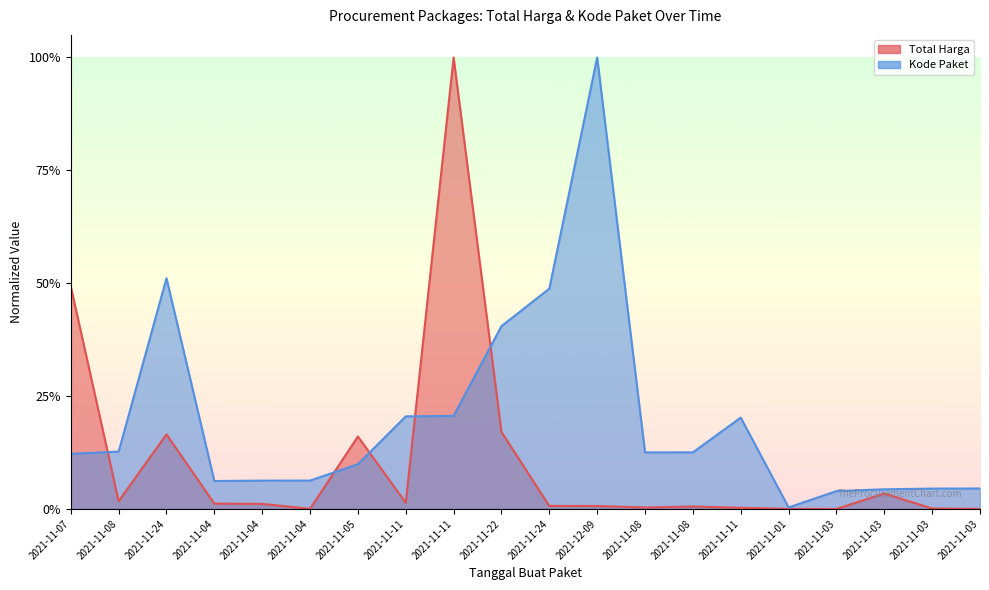

List the series in order of their overall mean, lowest first.

Total Harga, Kode Paket